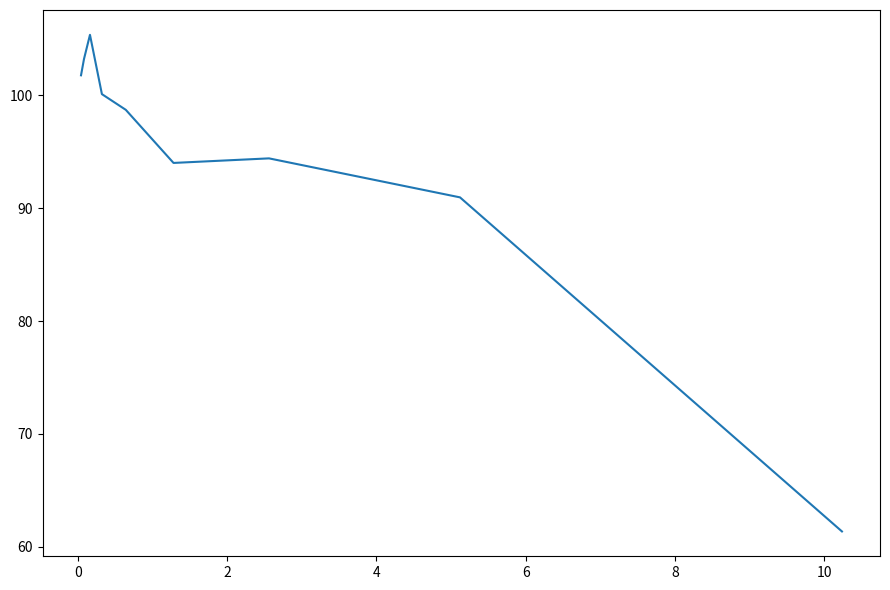

How many series are shown in this chart?

1